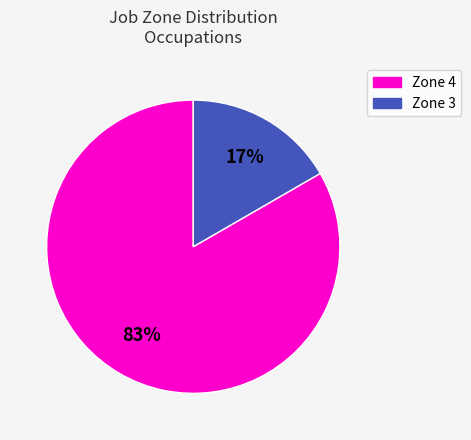

Does any single category account for the majority?

Yes